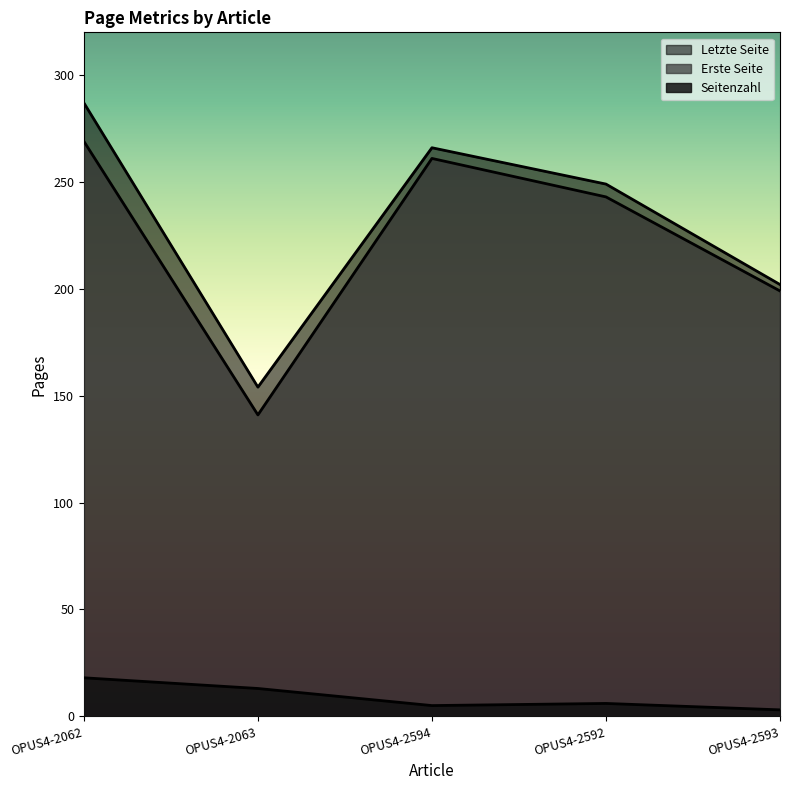

At which category does Seitenzahl reach its first local valley?

OPUS4-2594